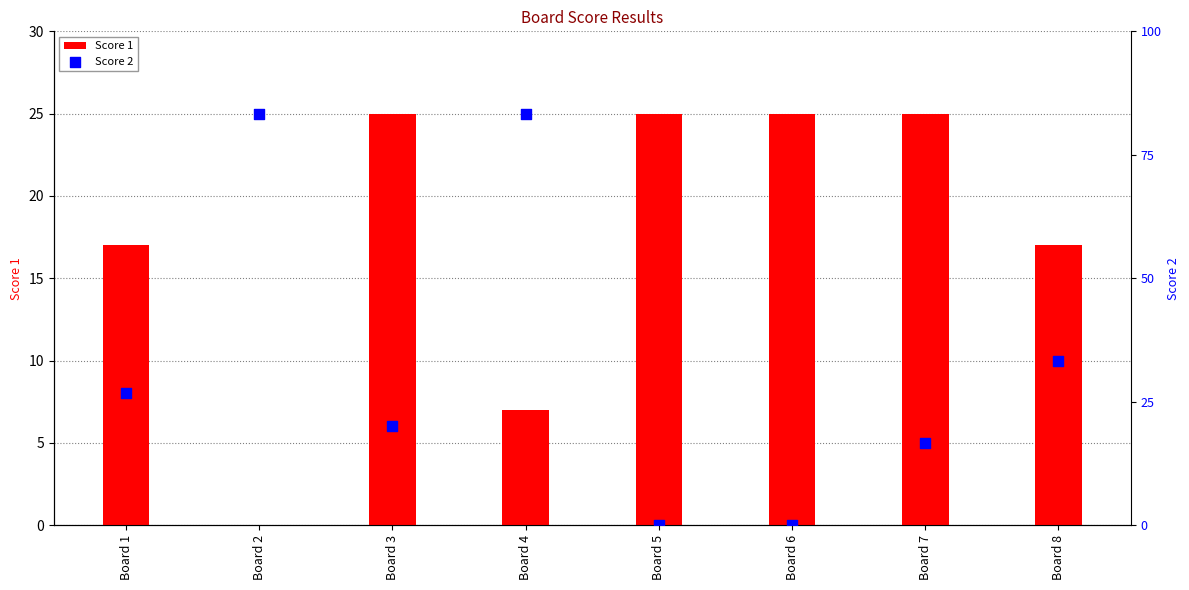

What is the total value across all series at Board 7?

30